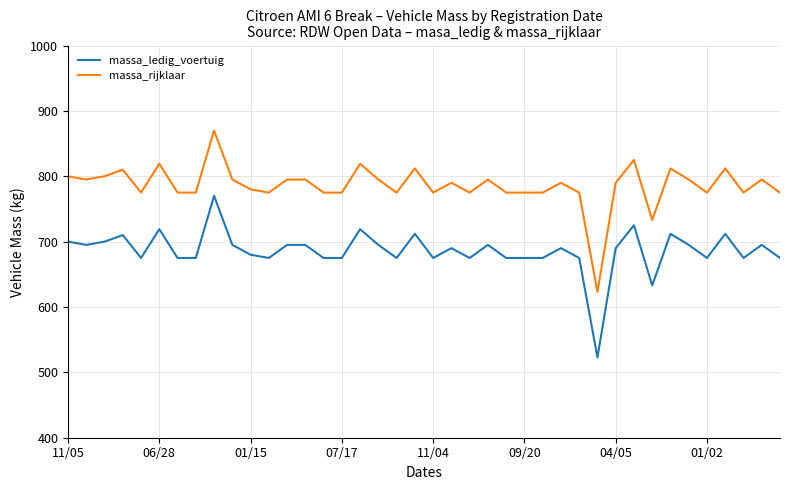

Rank the series by their average value, from highest to lowest.

massa_rijklaar, massa_ledig_voertuig